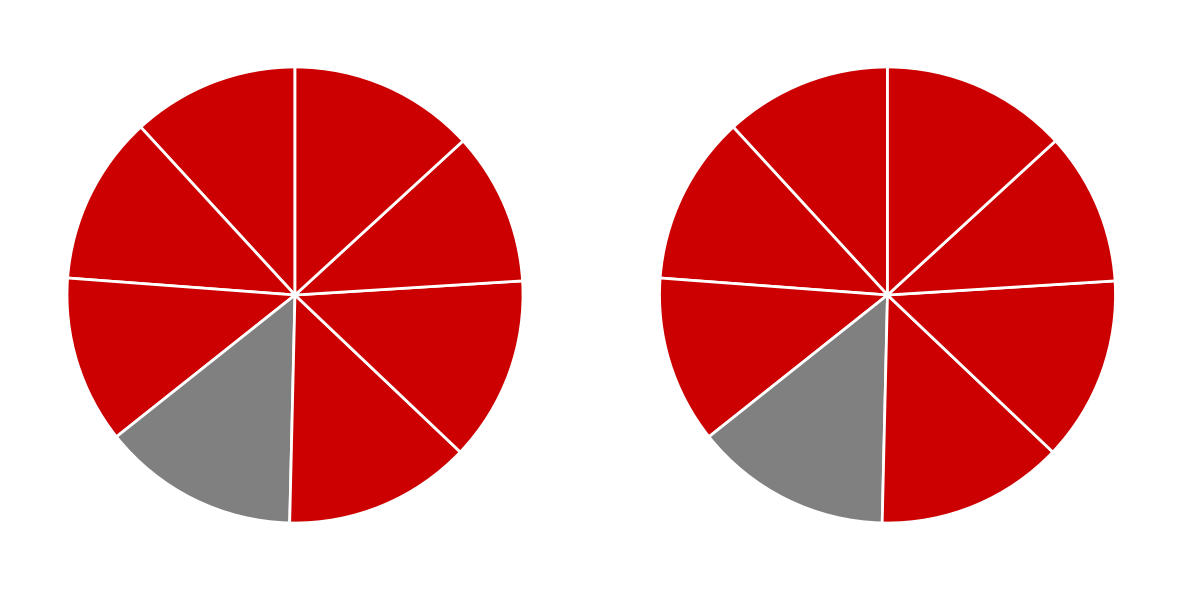

What percentage is NOT represented by Day 23?

89.2%